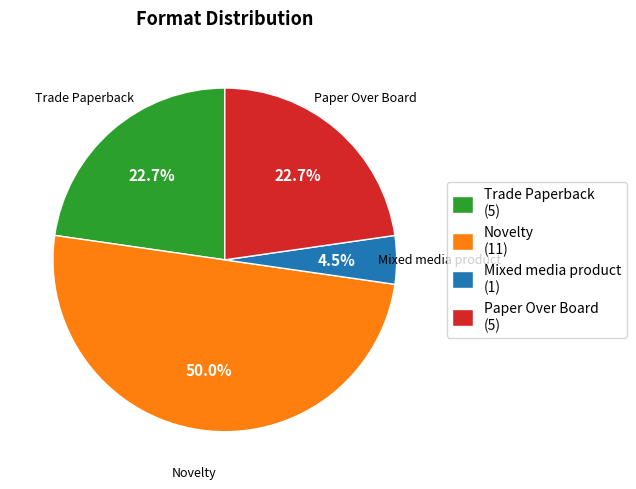

What percentage is NOT represented by Mixed media product (1)?

95.5%